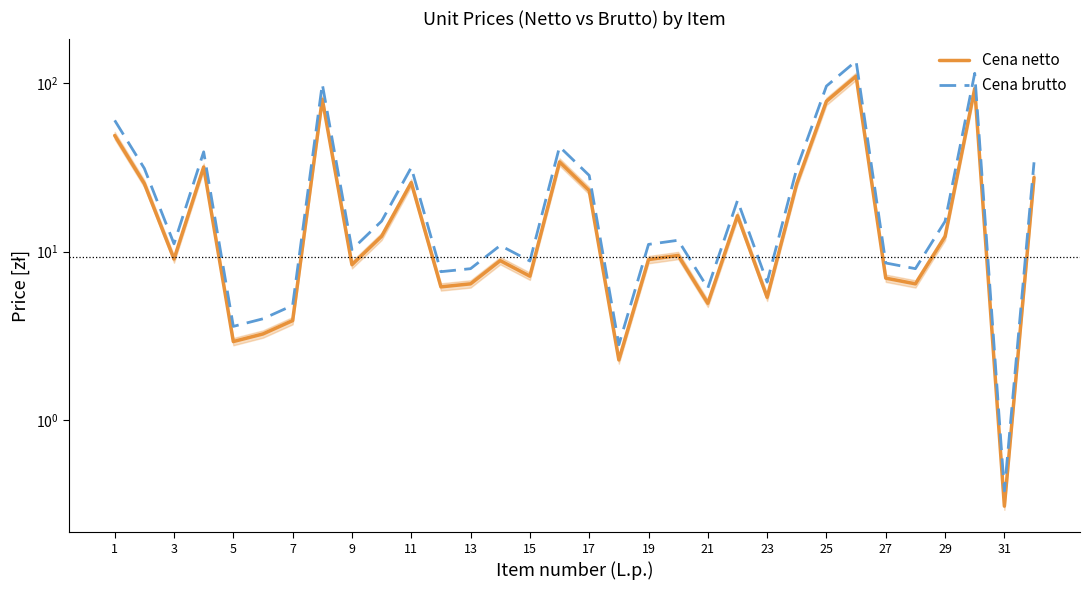

At which label does Cena netto first exceed 9?

1